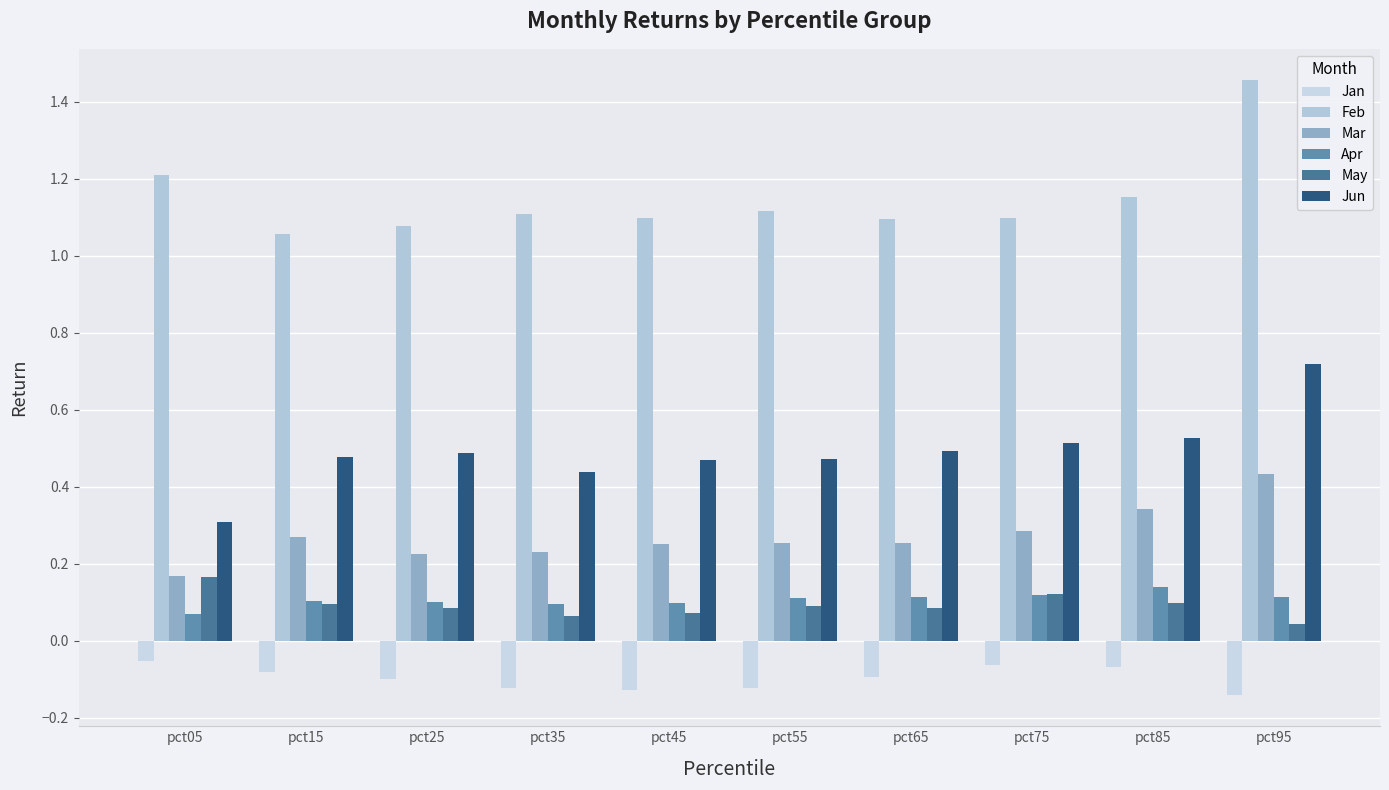

Which has a higher value, pct25 or pct45?

pct25